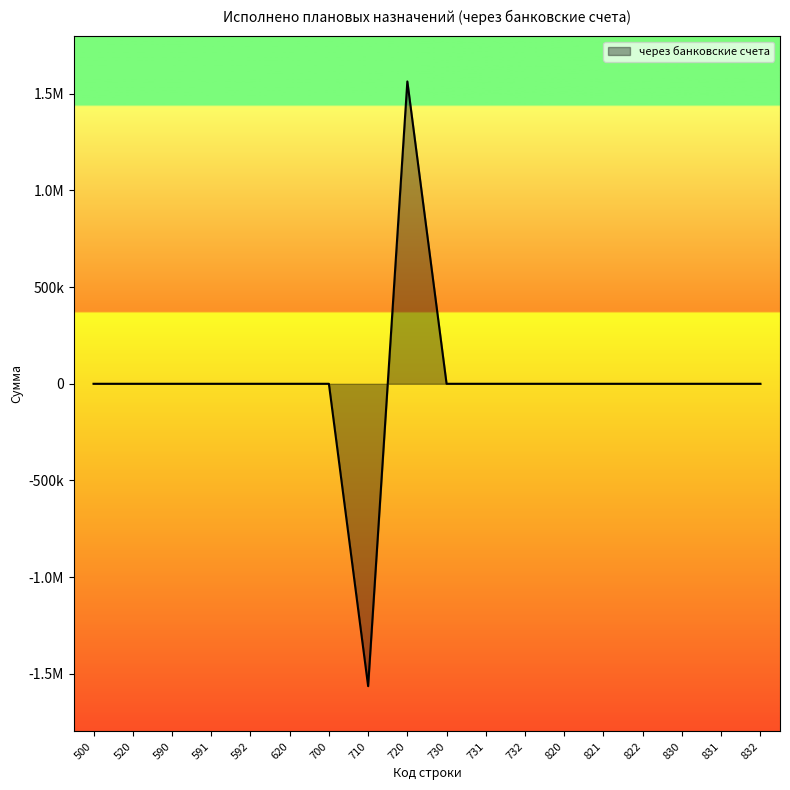

Reading right to left, list all the values displayed in this chart.

0.0	0.0	0.0	0.0	0.0	0.0	0.0	0.0	0.0	1564112.8	-1564112.8	0.0	0.0	0.0	0.0	0.0	0.0	0.0